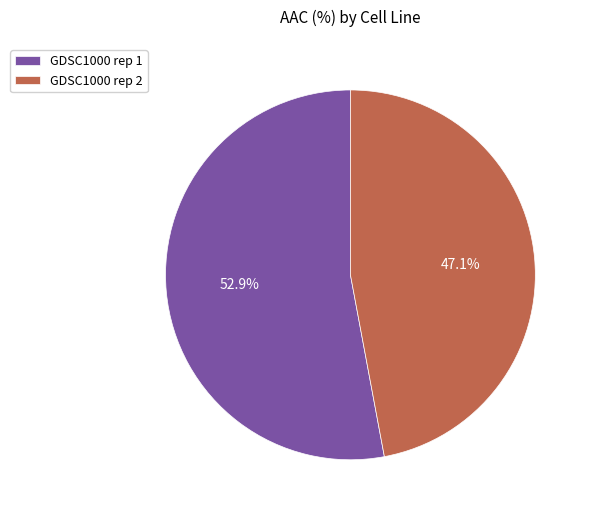

Is there a majority slice in this chart?

Yes